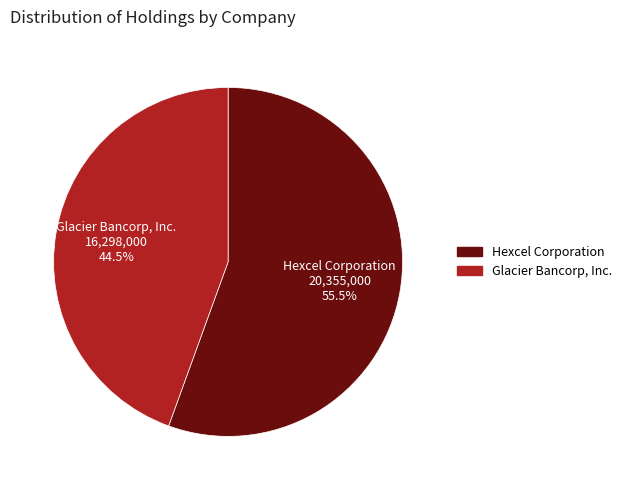

How much of the chart is everything except Hexcel Corporation?

44.5%